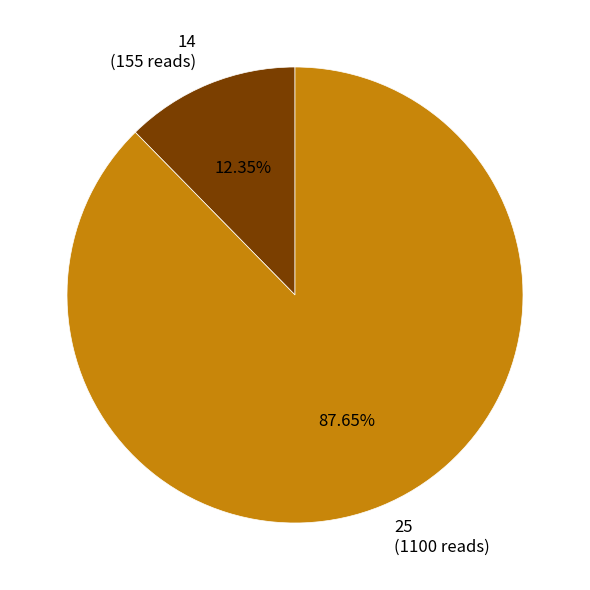

Which has a higher value, 14 (155 reads) or 25 (1100 reads)?

25 (1100 reads)